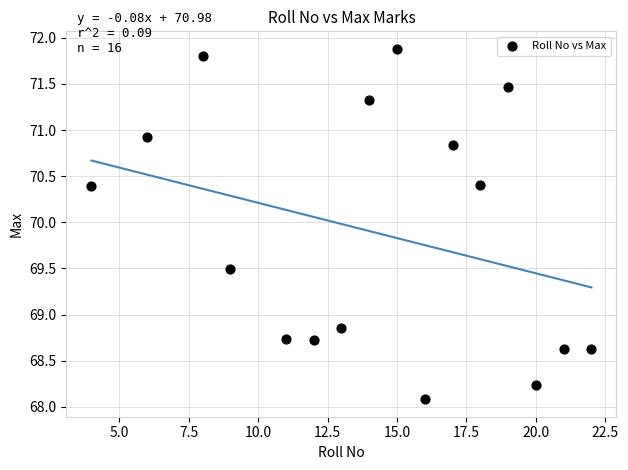

What is the range of X values (max minus min)?

18.0